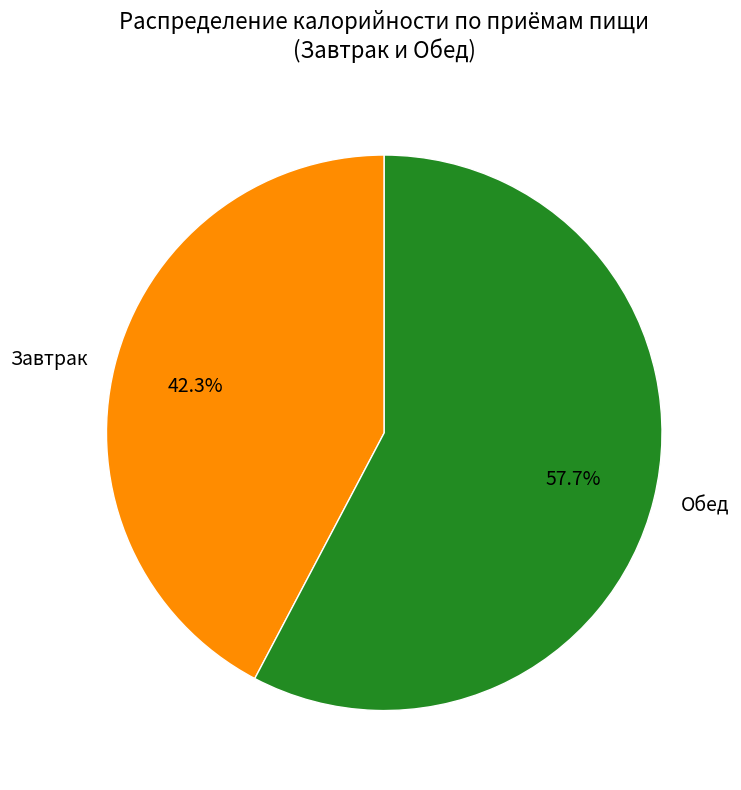

How many slices are in this pie chart?

2